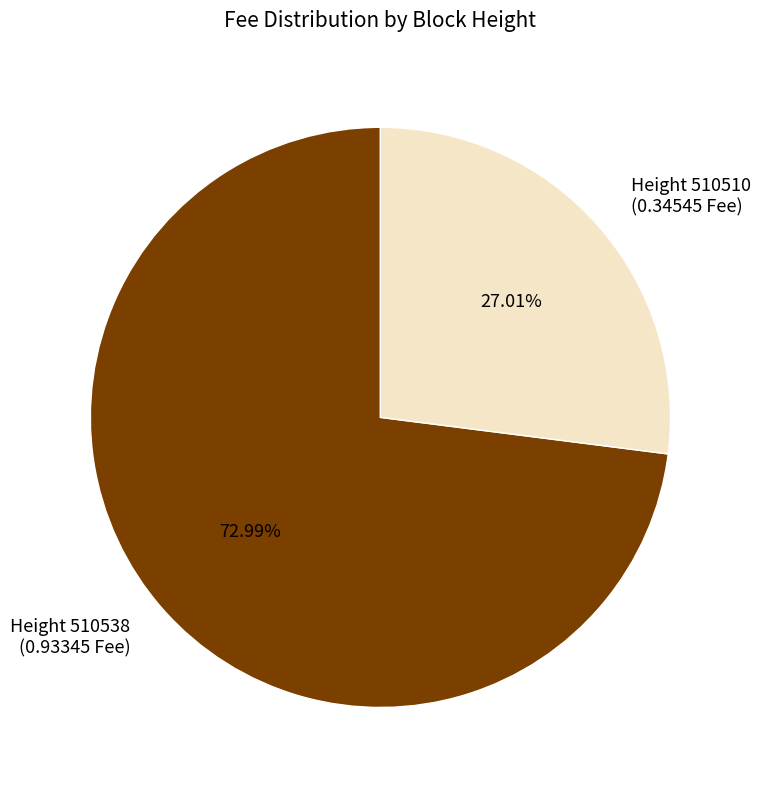

Is there any slice that represents more than half of the pie?

Yes